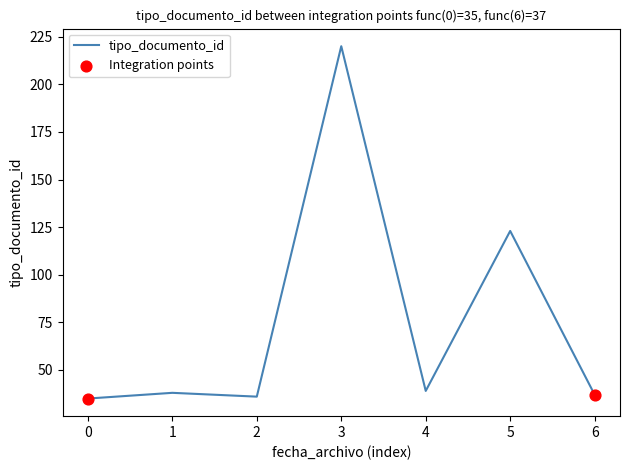

Between 3 and 1, which is larger?

3